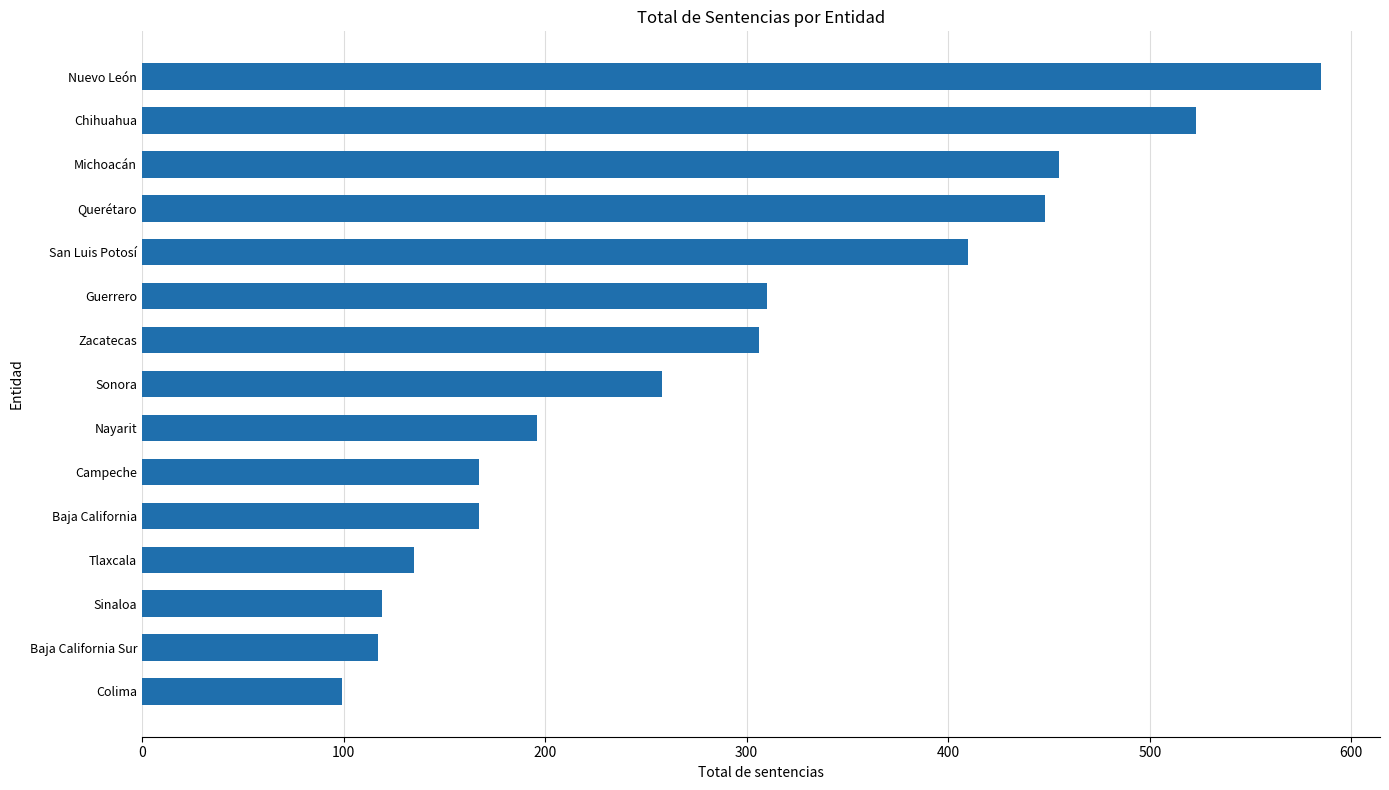

What is the change in value from Baja California to Querétaro?

+281